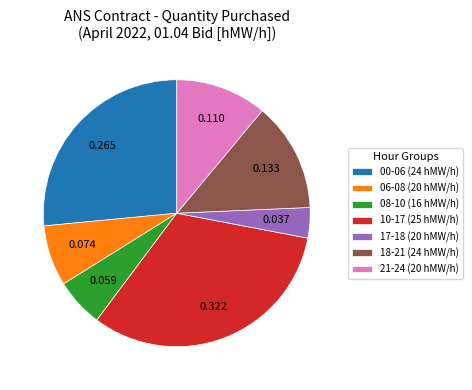

Does 10-17 (25 hMW/h) represent more than half of the total?

No